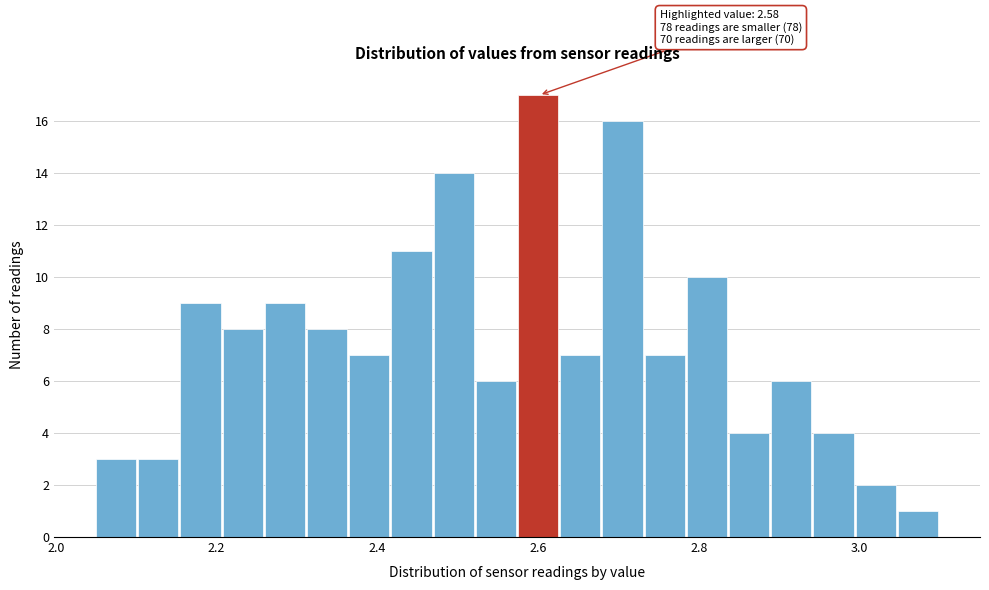

Around what value on the x-axis is the tallest bar? Give the approximate position of its centre, as read against the axis.

2.60